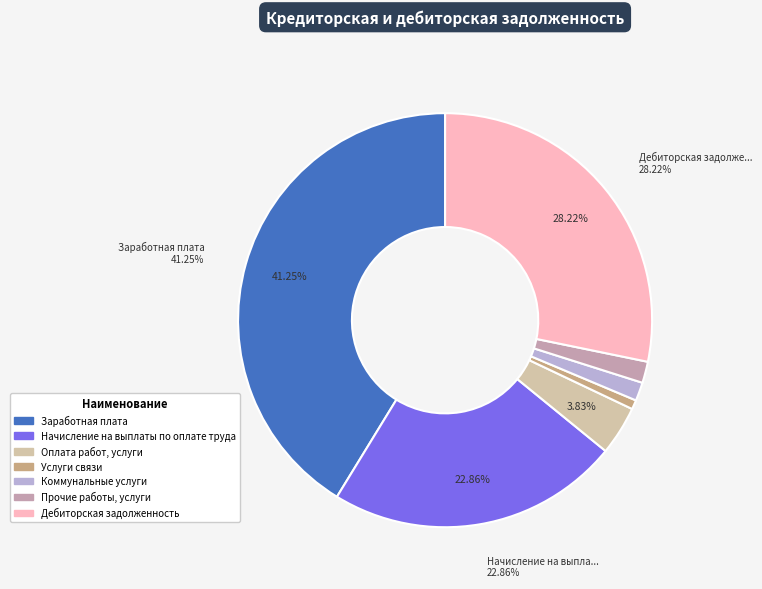

Which category has the biggest portion of the pie?

Заработная плата